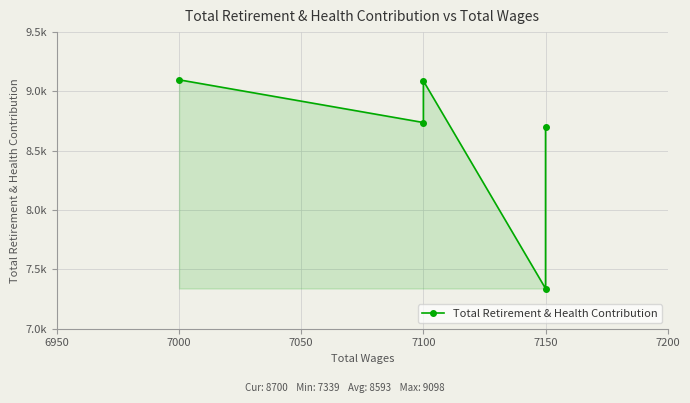

How many points are lower than both their immediate neighbors (excluding endpoints)?

2